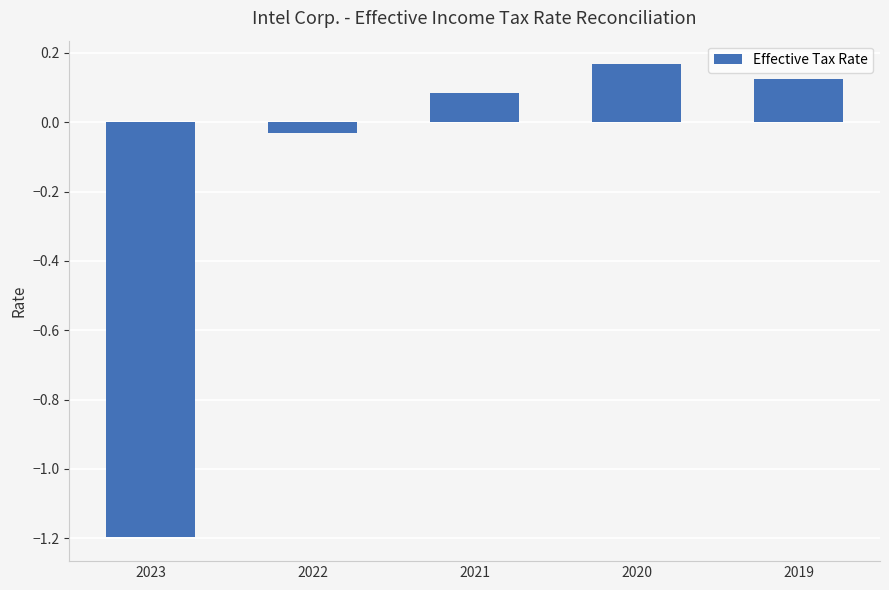

How many bars are there in total?

5